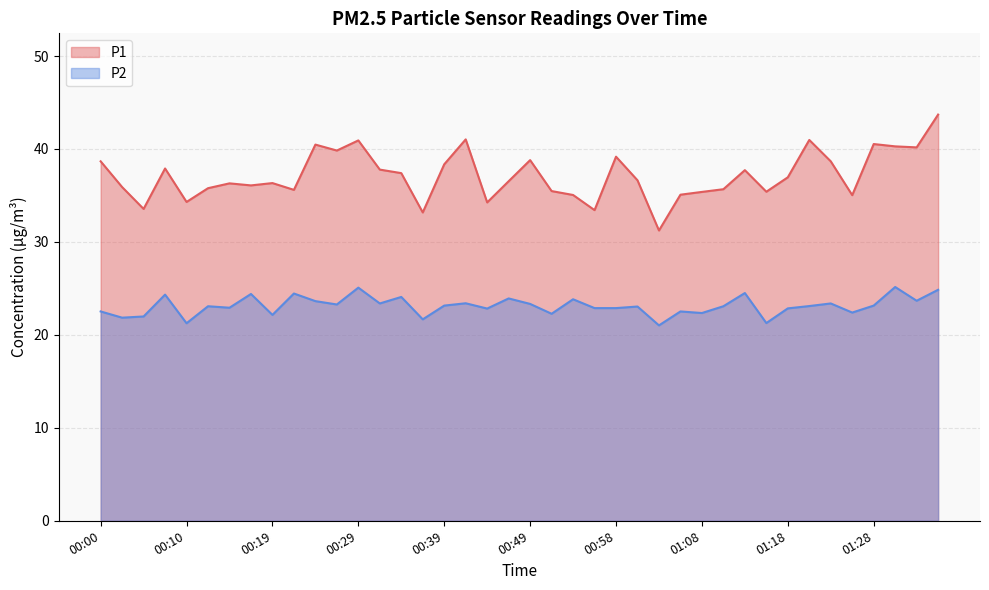

What is the difference between the P1 values at 01:35 and 01:30?

3.4